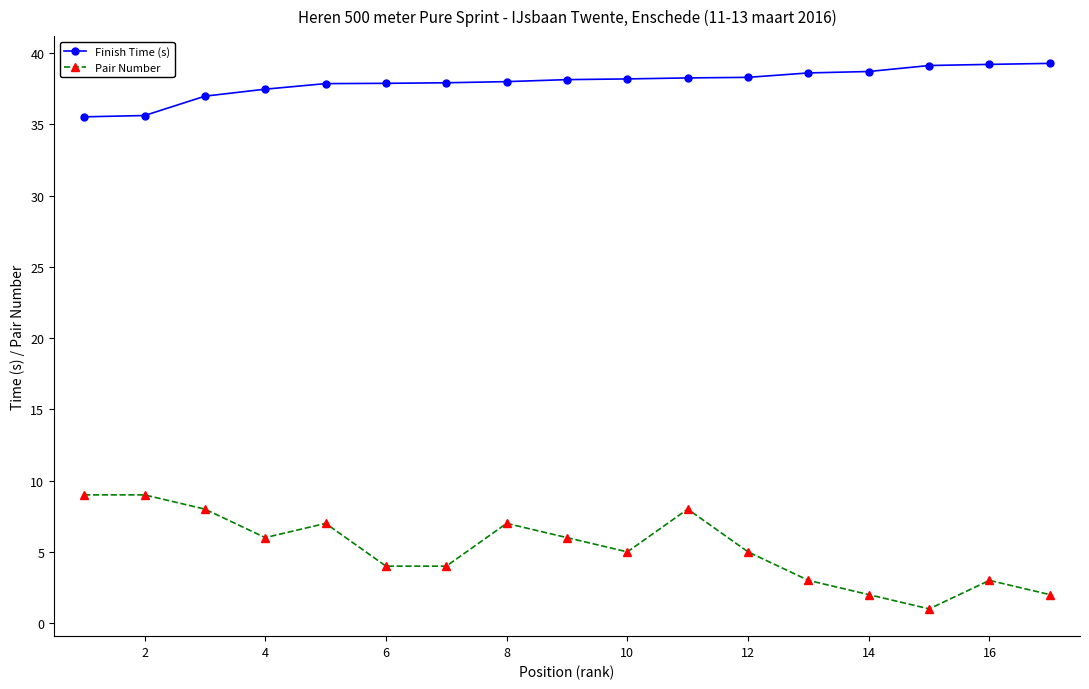

List the series in order of their overall mean, highest first.

Finish Time (s), Pair Number